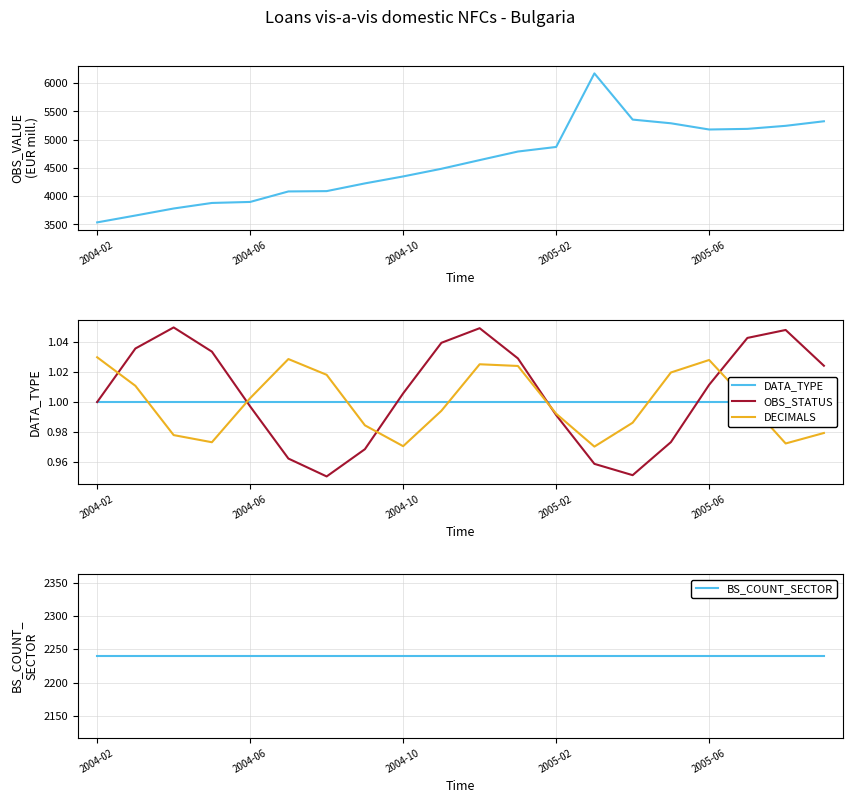

Between 14 and 2004-02, which is larger?

14